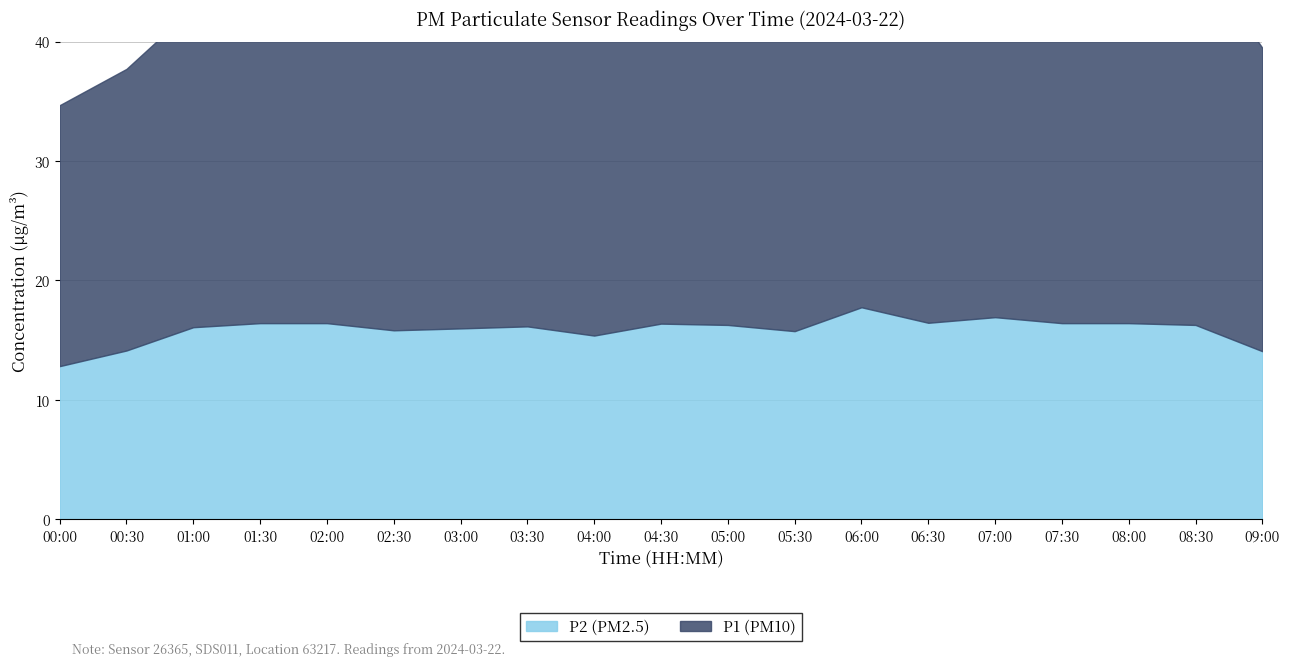

Rank the categories by P1 value from highest to lowest.

07:00, 01:30, 08:00, 03:30, 08:30, 06:00, 06:30, 02:00, 07:30, 04:30, 05:00, 02:30, 04:00, 03:00, 01:00, 05:30, 09:00, 00:30, 00:00